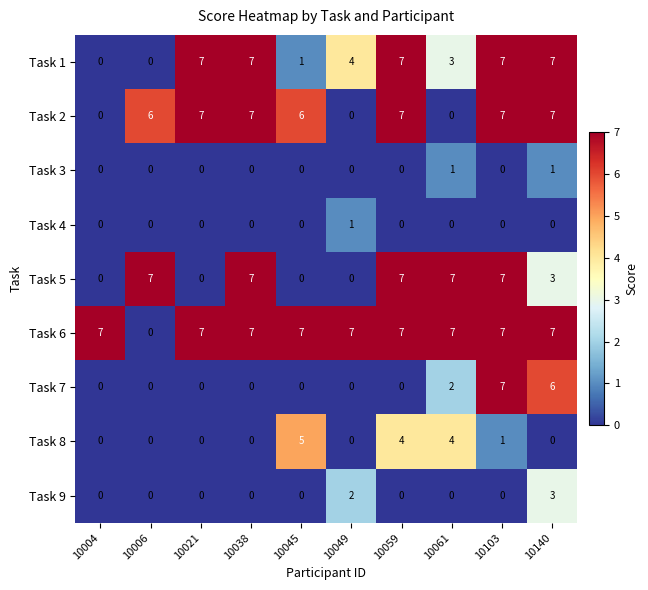

What is the spread (max minus min) of values at 10103?

7